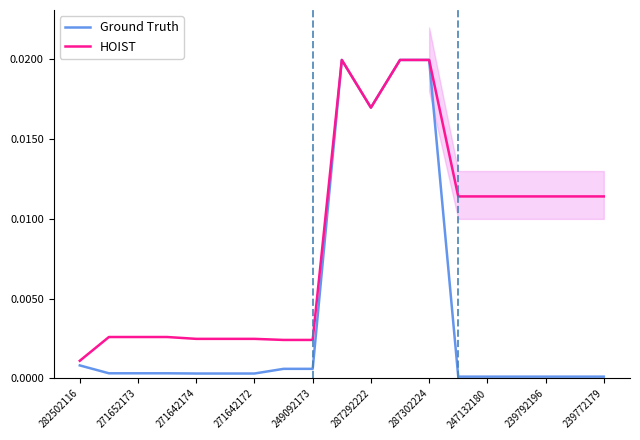

True or false: Ground Truth and HOIST intersect in this chart.

False